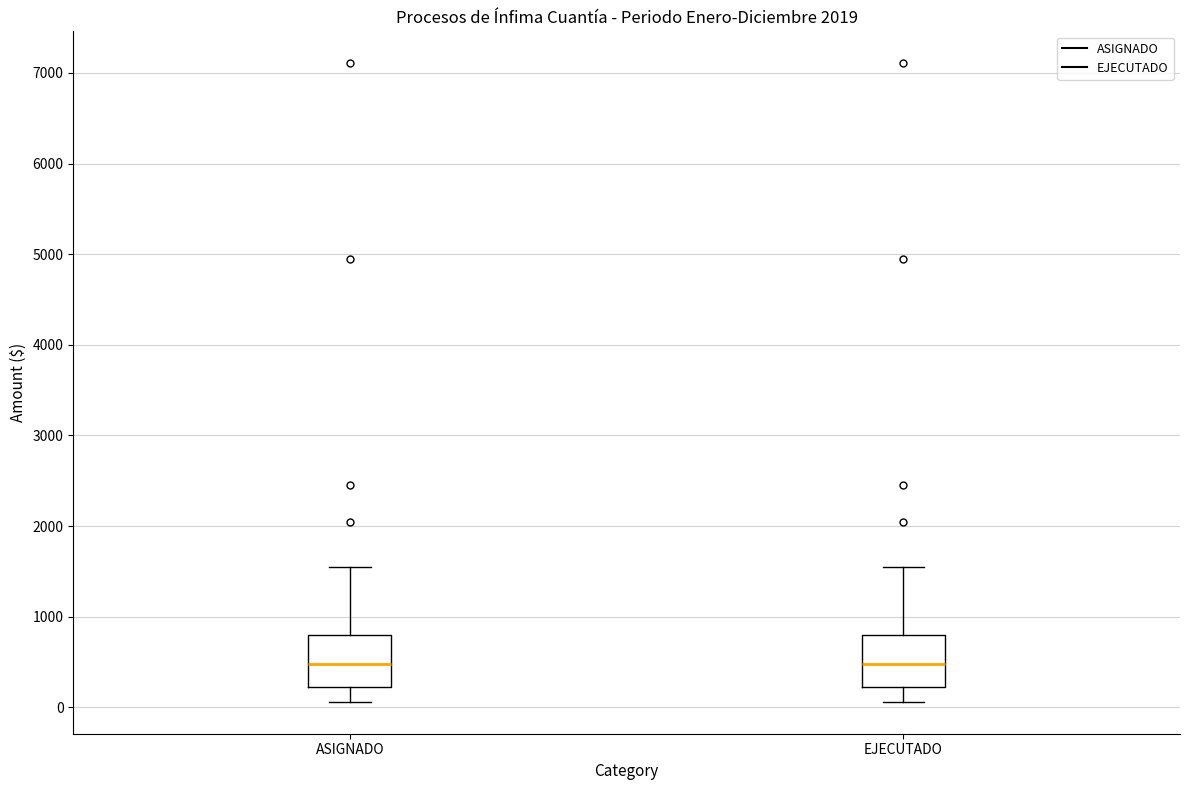

Reading left to right, read every box against the y-axis: the position of its median line, the range the box covers, and the ends of its whiskers. The values are not printed on the chart, so give them approximately, as read against the axis.

ASIGNADO: median 500, box 200 to 800, whiskers 100 to 1600
EJECUTADO: median 500, box 200 to 800, whiskers 100 to 1600